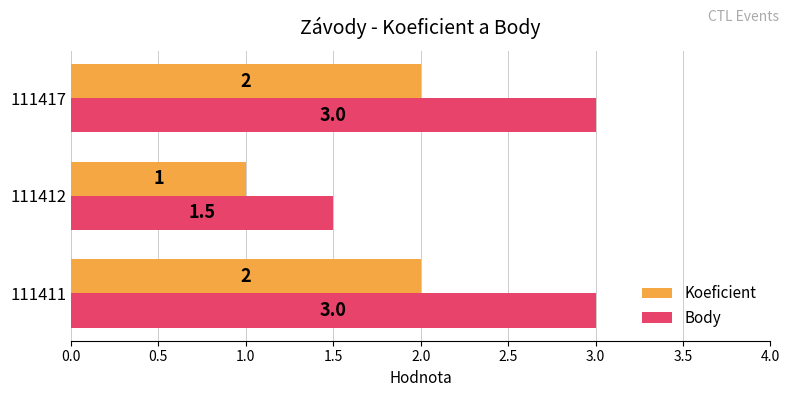

Rank the series at 111417 from highest to lowest value.

Body, Koeficient